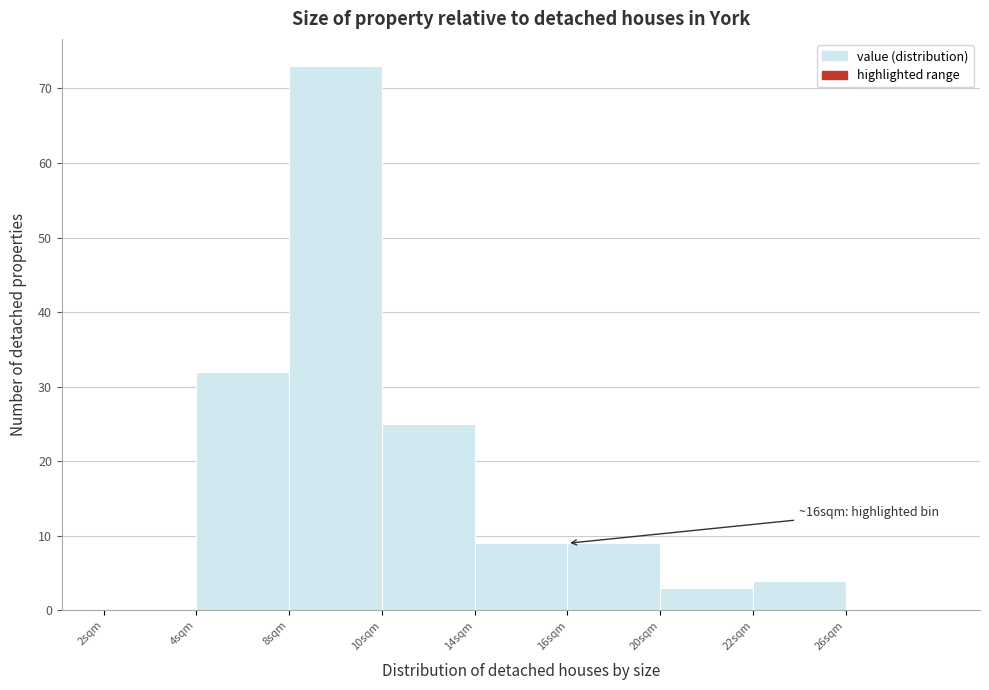

Reading left to right, what are all the values shown in this chart?

2sqm=0	4sqm=32	8sqm=73	10sqm=25	14sqm=9	16sqm=9	20sqm=3	22sqm=4	26sqm=0